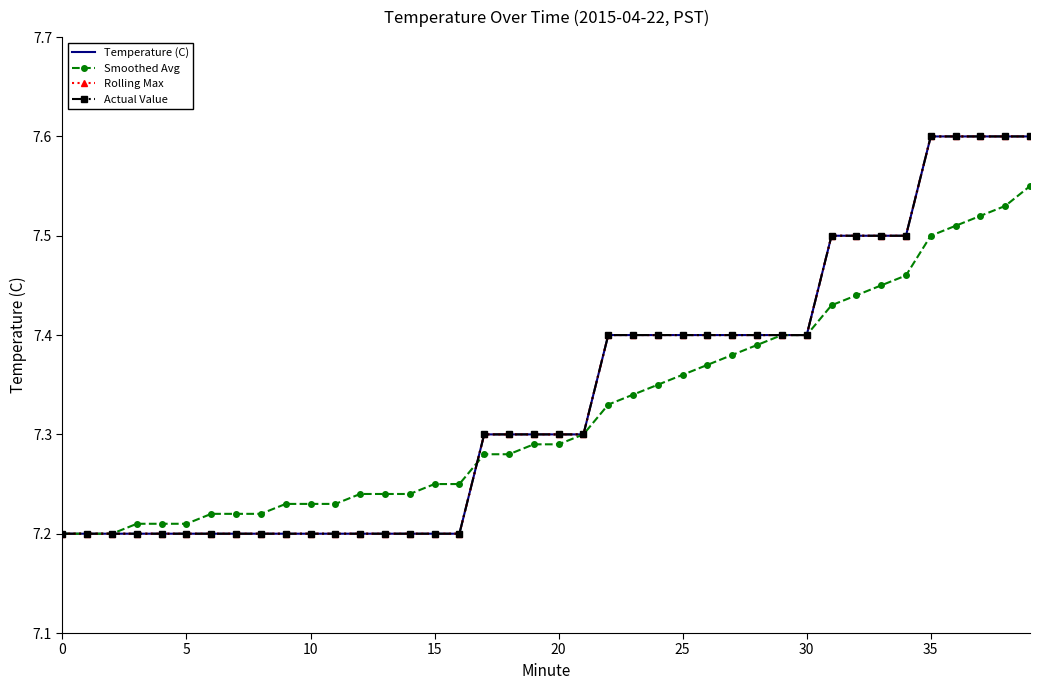

What is the value of the Smoothed Avg point at the 7th from the left?

7.2